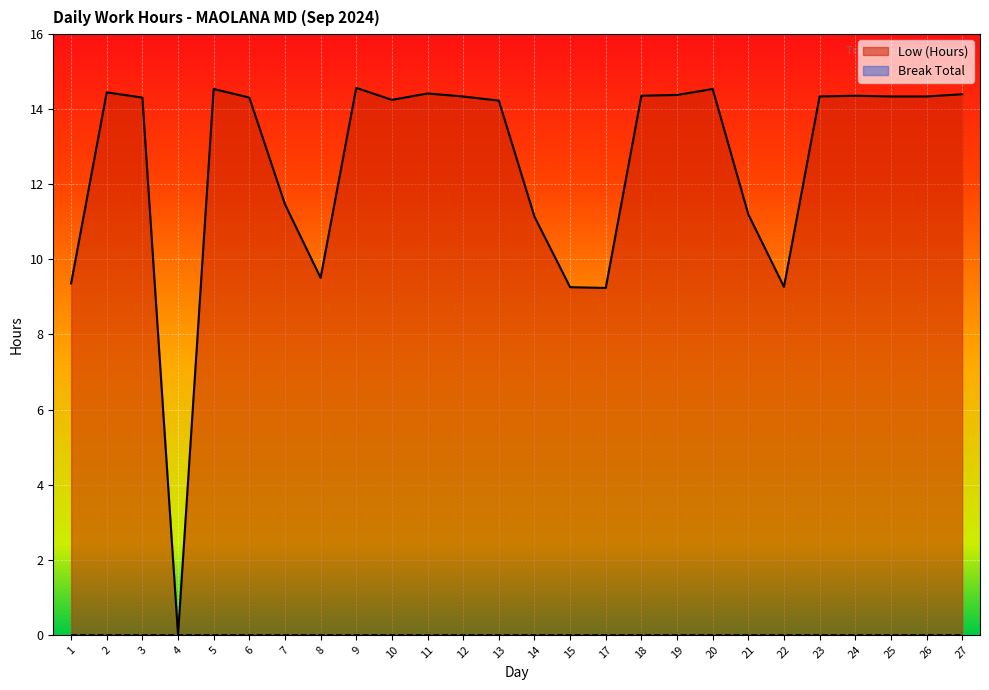

Which category has the lowest value across all series?

4